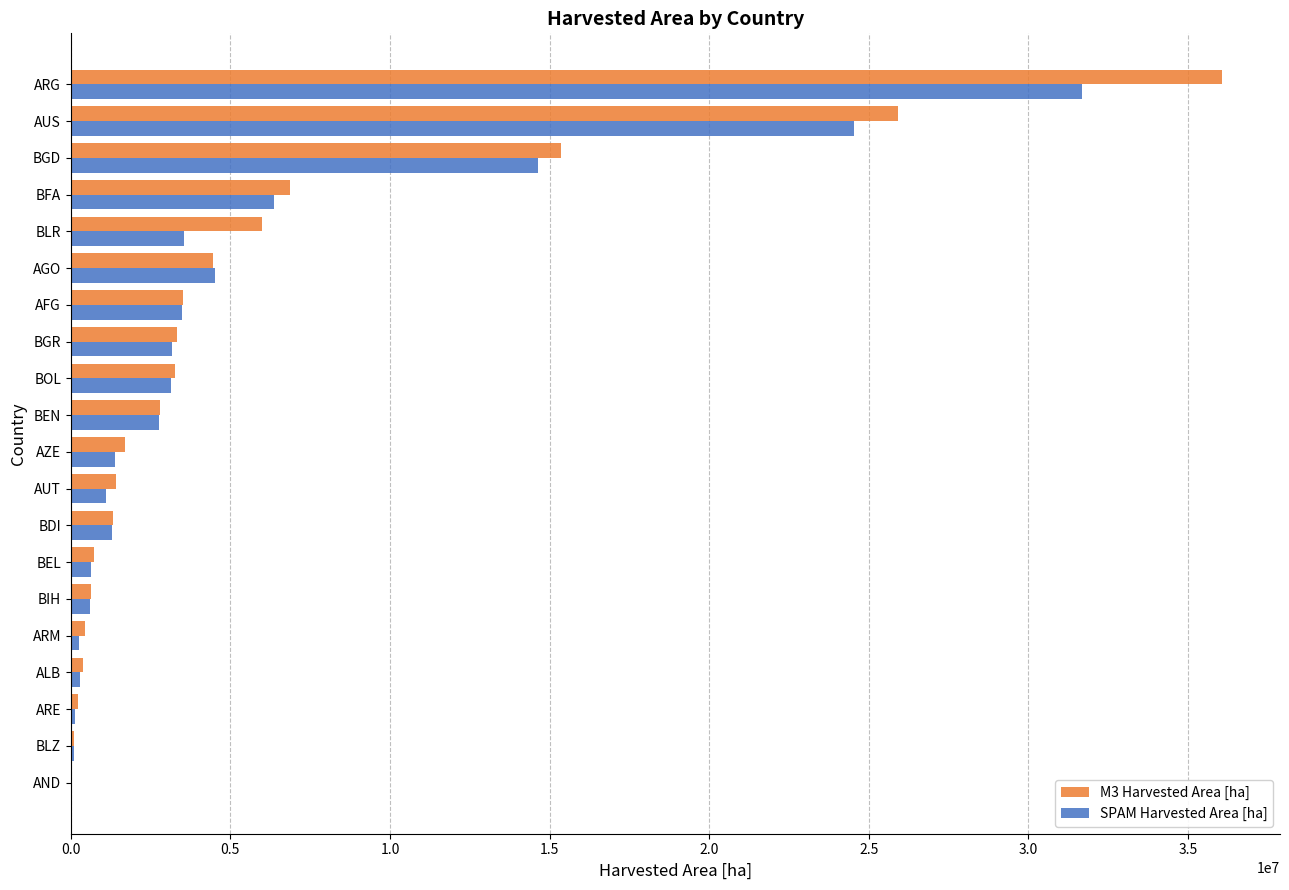

Is it true that SPAM Harvested Area [ha] equals 31679384.5 at ARG?

True